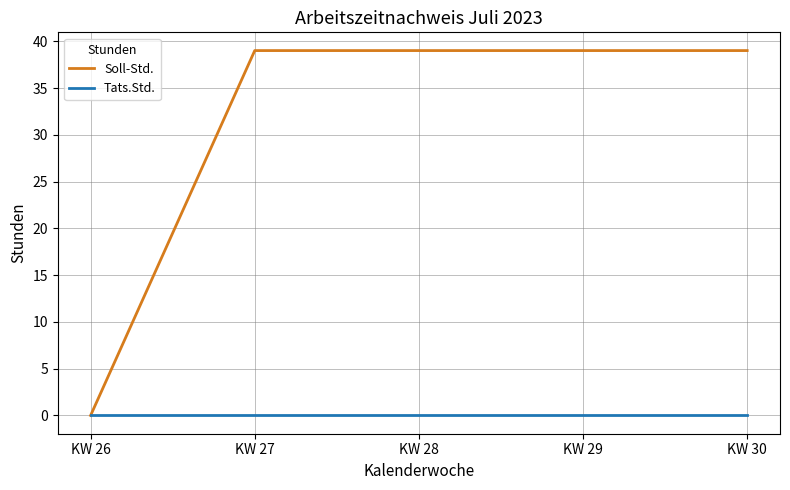

List the series in order of their overall mean, lowest first.

Tats.Std., Soll-Std.